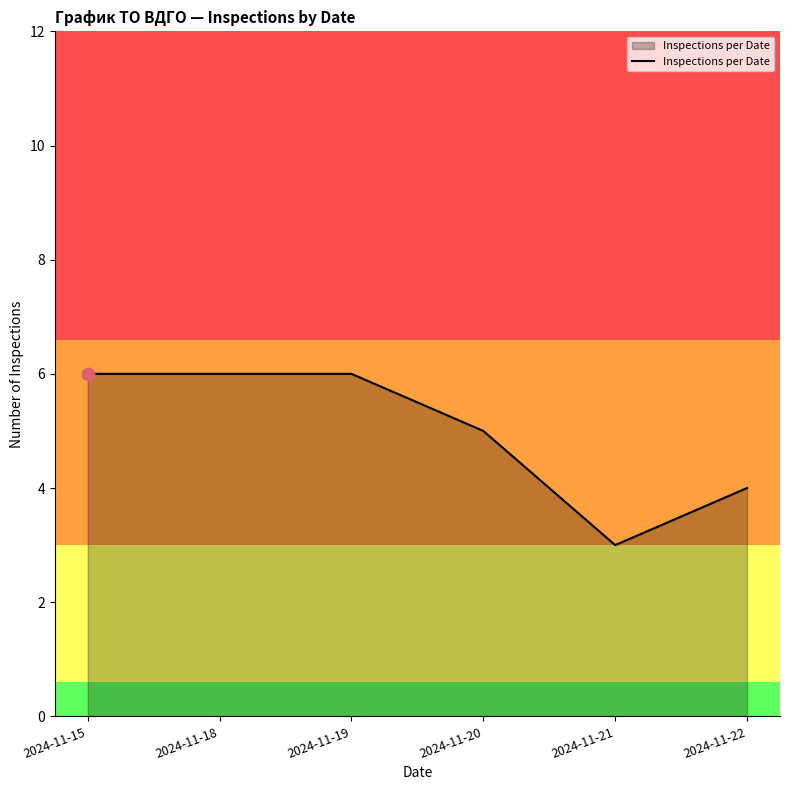

What is the ratio of the value at 2024-11-19 to the value at 2024-11-15?

1.0